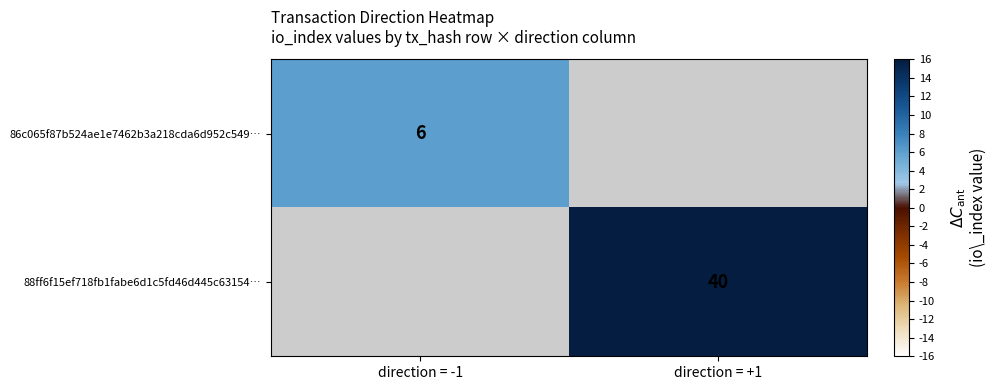

The 88ff6f15ef718fb1fabe6d1c5fd46d445c63154… series shows 11.9 at direction = +1. True or false?

False